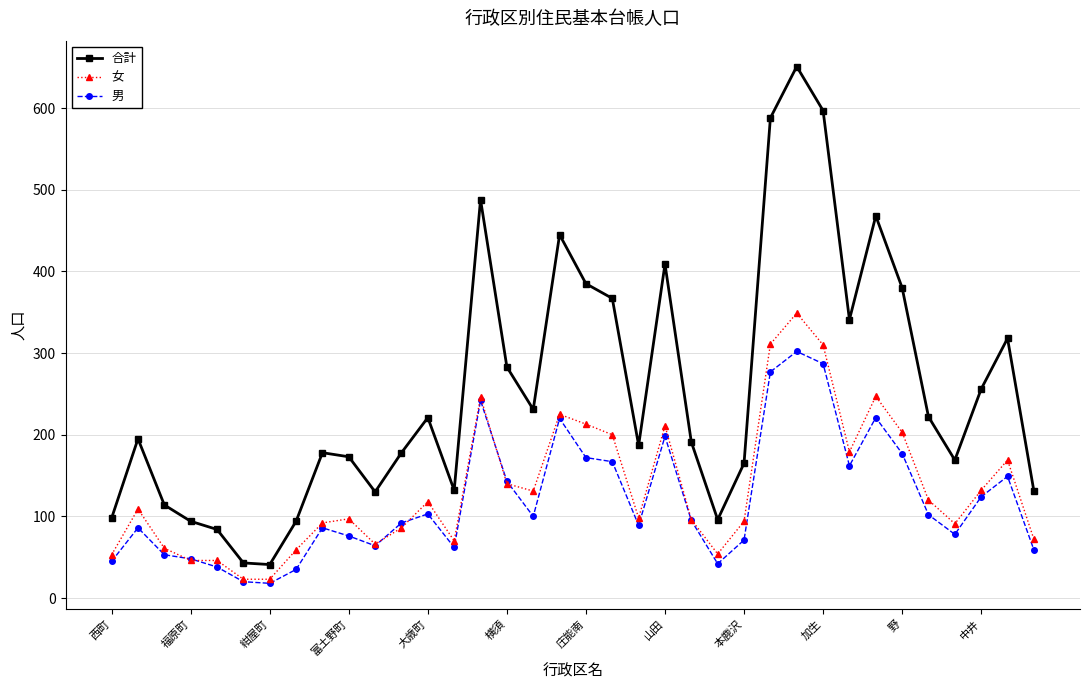

True or false: 男 has more than 2 points higher than both neighbors.

True